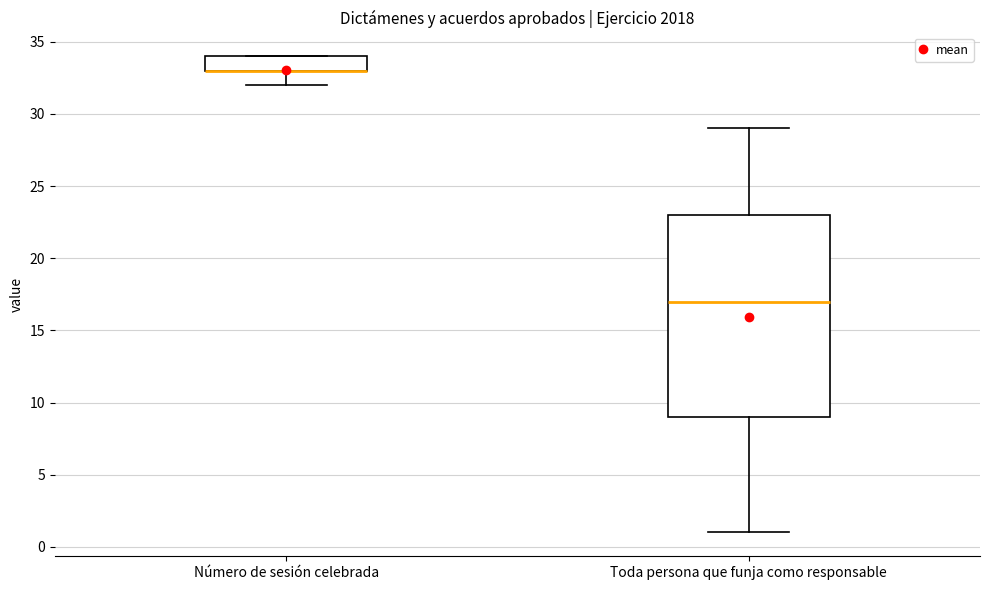

Which box is the tallest, from its lower edge to its upper edge?

Toda persona que funja como responsable